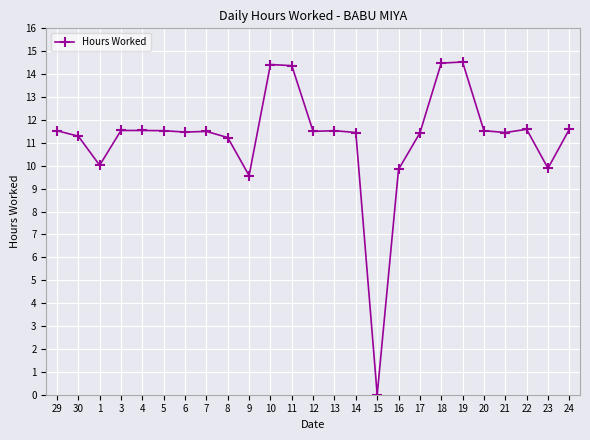

What is the sum of the values at 10 and 24?

26.0